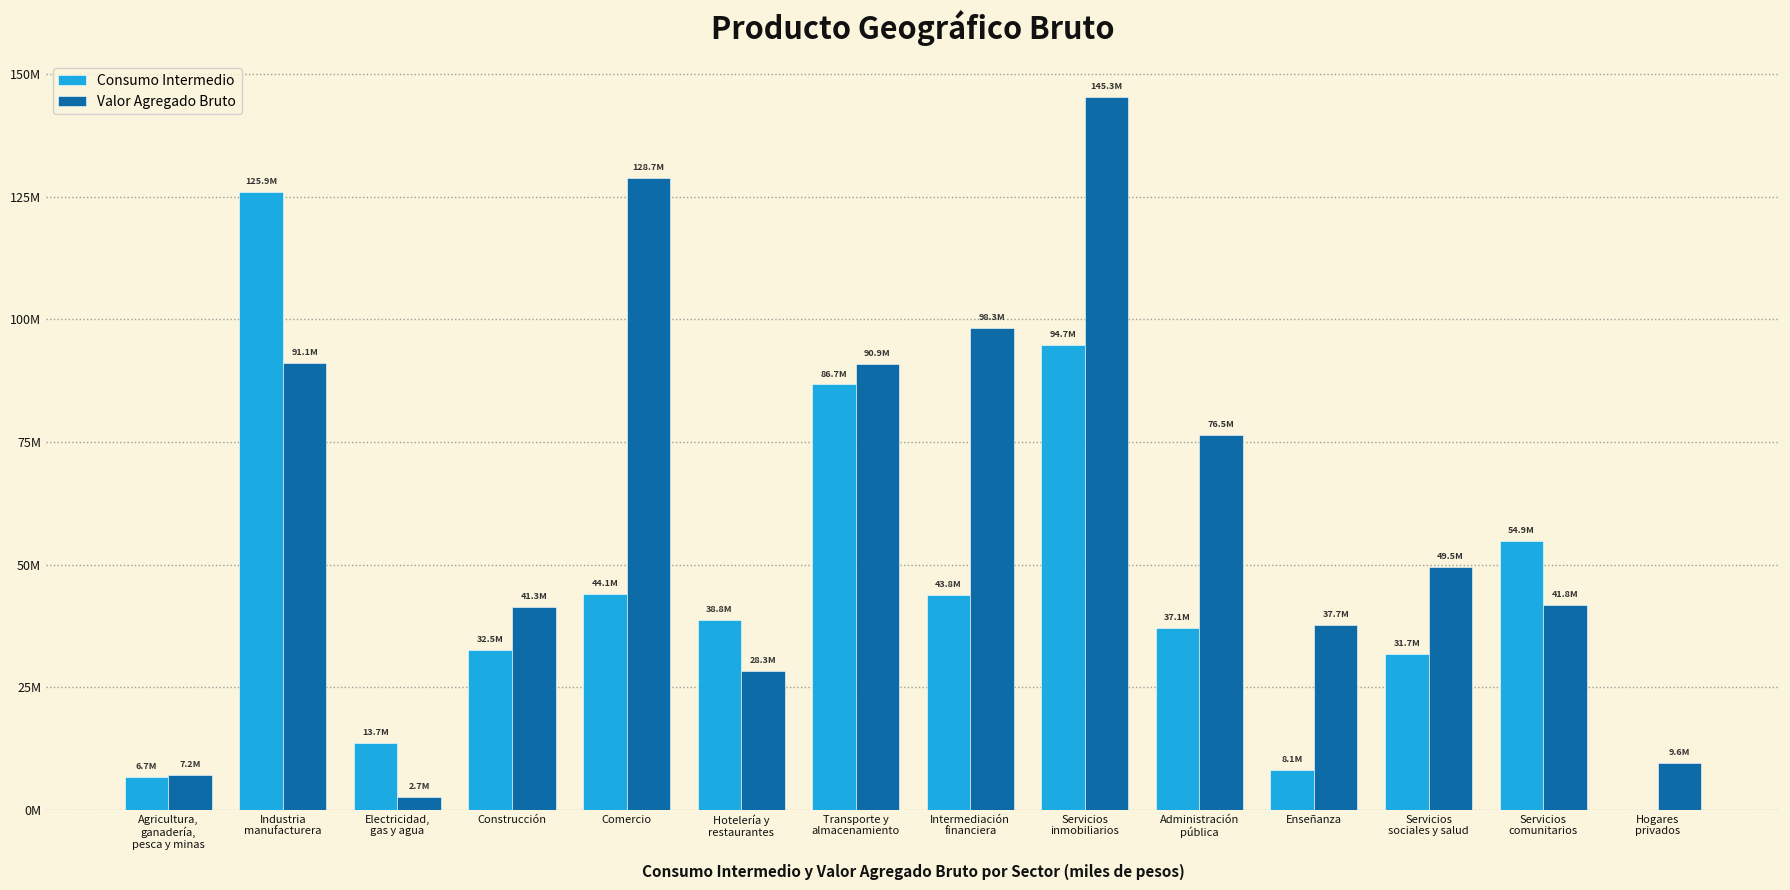

What are all the series names shown in the legend?

Consumo Intermedio, Valor Agregado Bruto